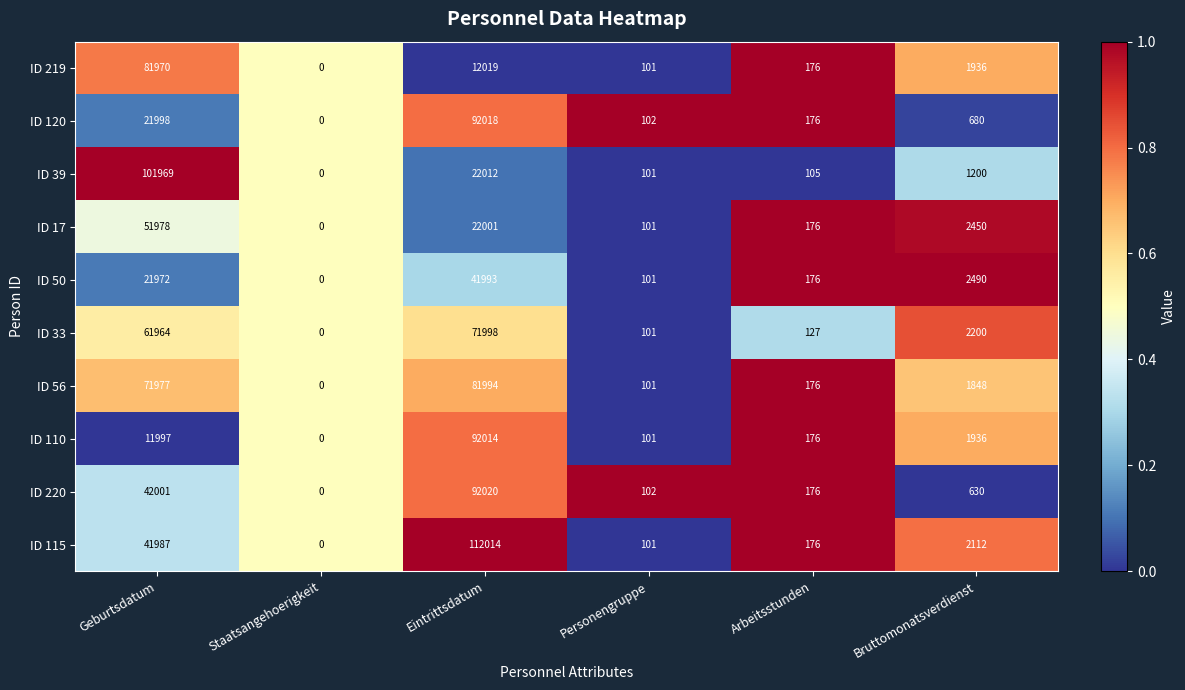

At which category is the sum across all series the highest?

Eintrittsdatum